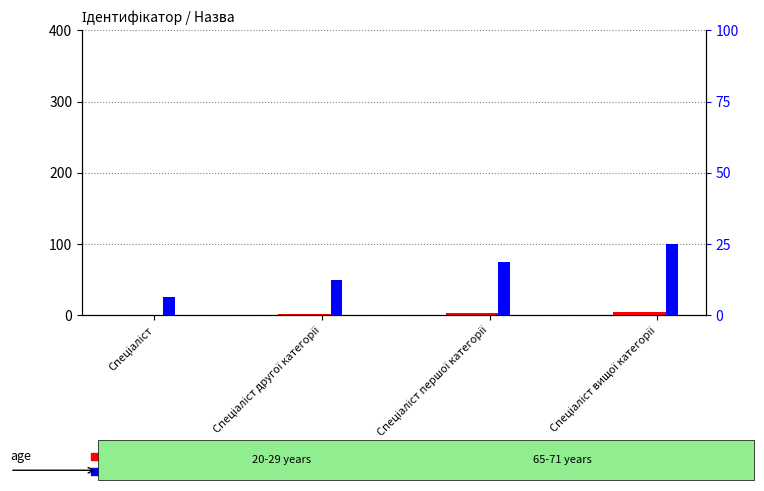

Reading left to right, extract all data points from this chart.

count: Спеціаліст=1.0	Спеціаліст другої категорії=2.0	Спеціаліст першої категорії=3.0	Спеціаліст вищої категорії=4.0
percentile rank within the sample: Спеціаліст=6.2	Спеціаліст другої категорії=12.5	Спеціаліст першої категорії=18.8	Спеціаліст вищої категорії=25.0